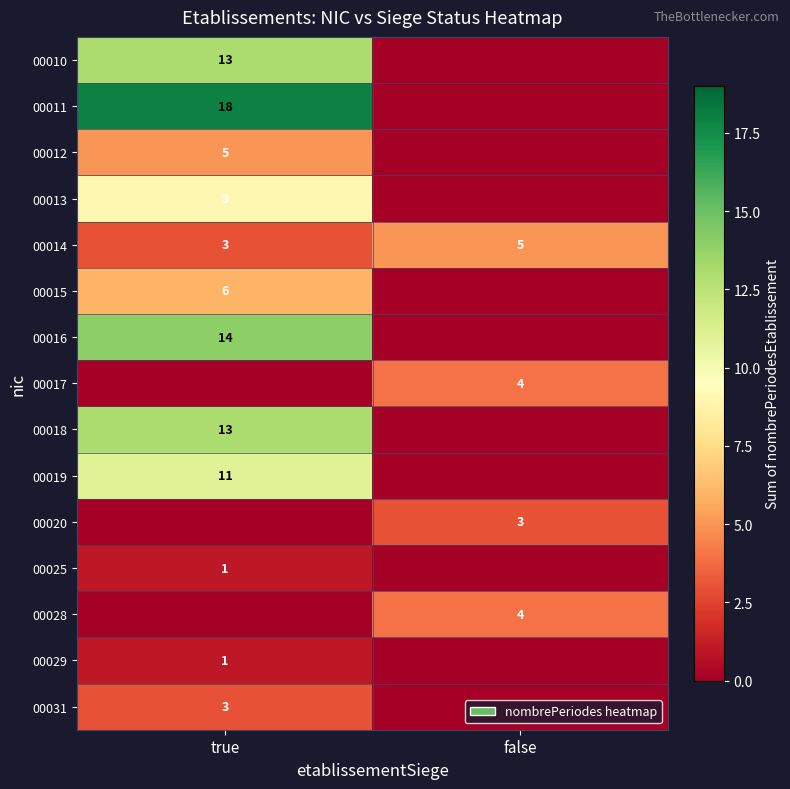

Is it true that 00016 equals 14 at true?

True